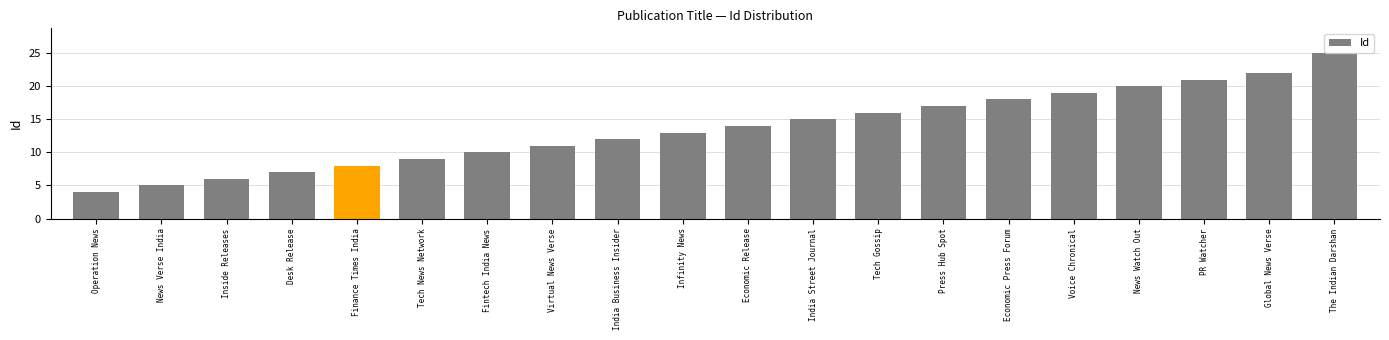

Read the value at Operation News, to the nearest 5.

5